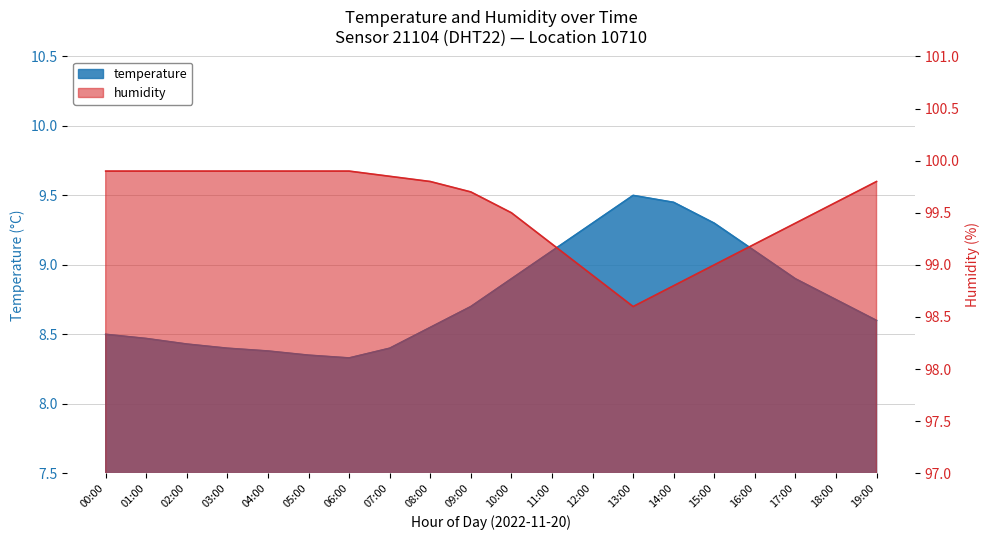

Where is the first local minimum for temperature?

06:00